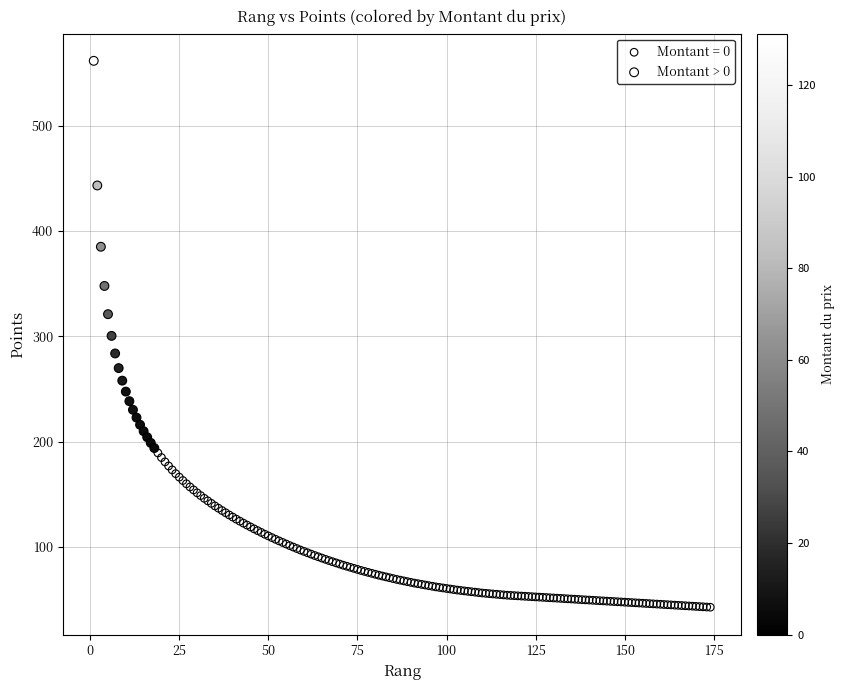

Which series has the largest Y range (max minus min)?

Montant > 0